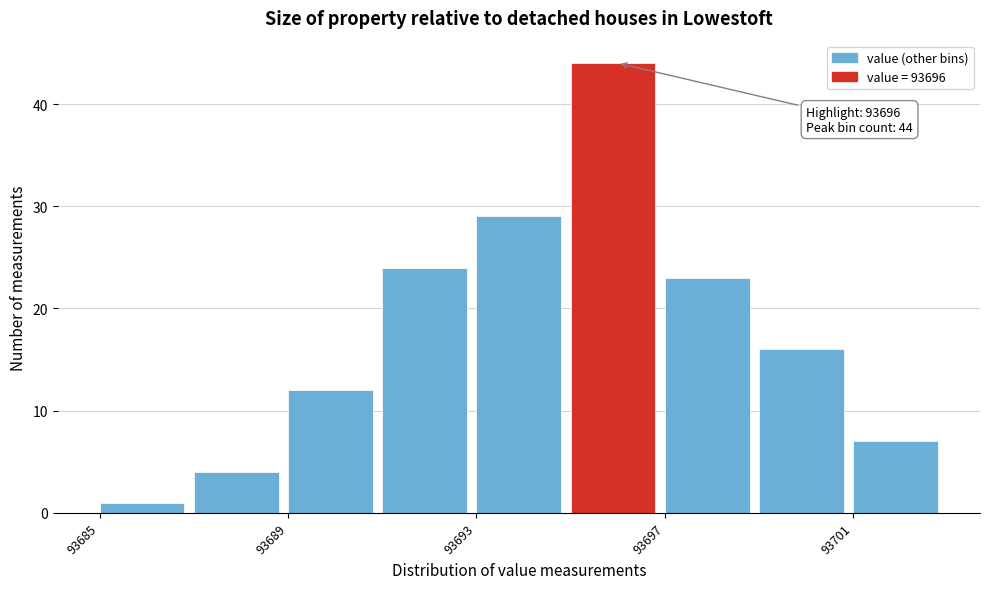

Over which range of the x-axis is the bar tallest?

93695 to 93697